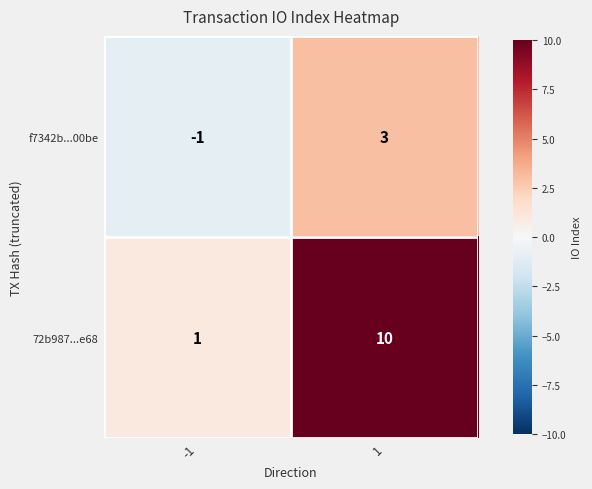

Which series has the largest total across all categories?

72b987...e68